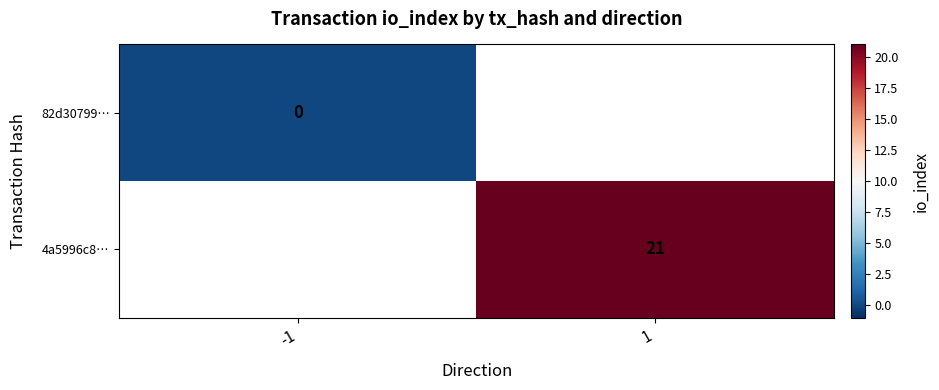

True or false: 4a5996c8… has a value of 21 at 1.

True